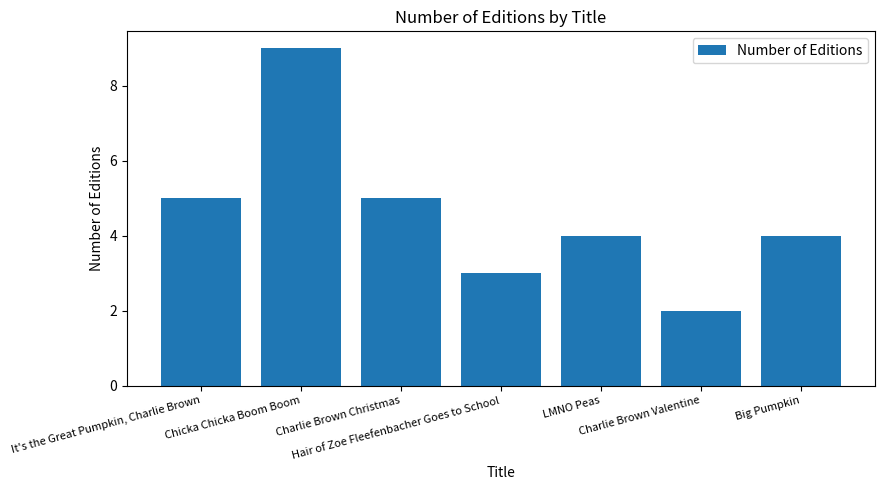

What is the change in value from It's the Great Pumpkin, Charlie Brown to LMNO Peas?

-1